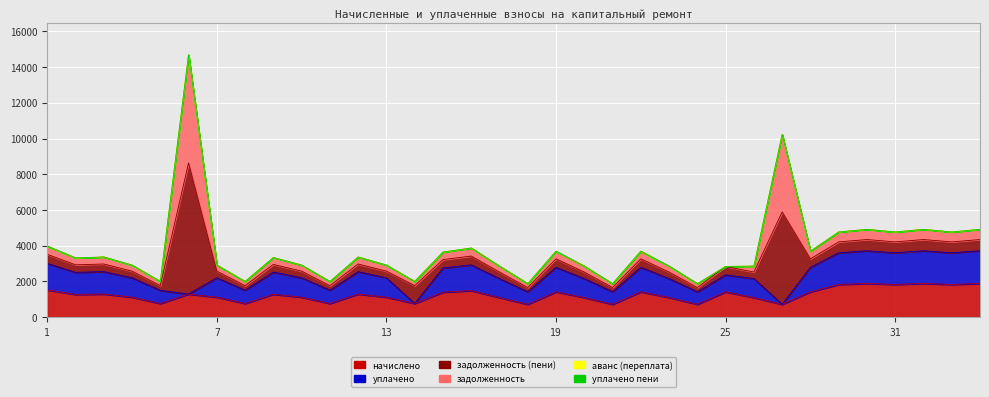

Which has a higher value, 33 or 26?

33